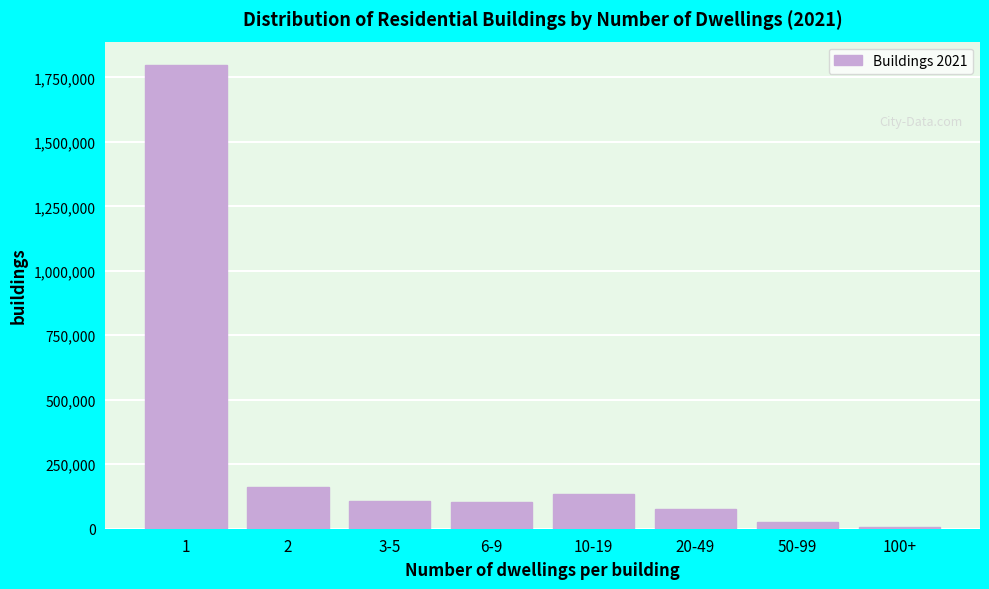

Which has a higher value, 20-49 or 10-19?

10-19